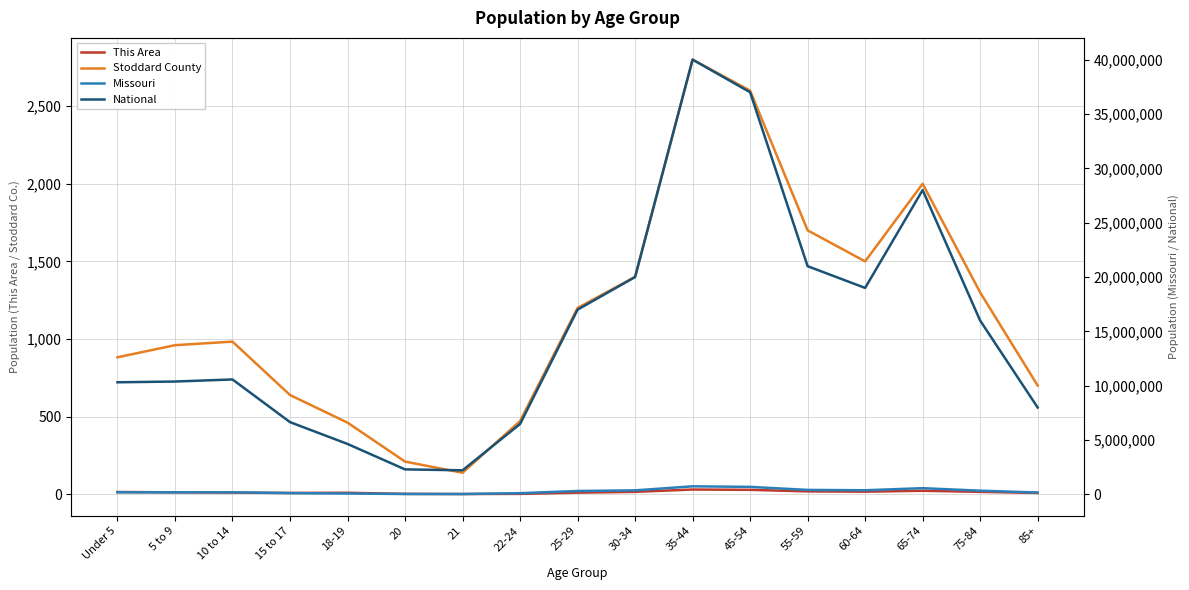

Reading left to right, what are all the values shown in this chart?

This Area: Under 5=14	5 to 9=12	10 to 14=10	15 to 17=8	18-19=9	20=2	21=1	22-24=2	25-29=10	30-34=15	35-44=30	45-54=28	55-59=18	60-64=16	65-74=22	75-84=15	85+=8
Stoddard County: Under 5=882	5 to 9=960	10 to 14=983	15 to 17=639	18-19=461	20=210	21=138	22-24=471	25-29=1200	30-34=1400	35-44=2800	45-54=2600	55-59=1700	60-64=1500	65-74=2000	75-84=1300	85+=700
Missouri: Under 5=199528	5 to 9=199591	10 to 14=203213	15 to 17=127366	18-19=89573	20=43723	21=42047	22-24=122023	25-29=320000	30-34=380000	35-44=750000	45-54=700000	55-59=420000	60-64=390000	65-74=580000	75-84=350000	85+=180000
National: Under 5=10319427	5 to 9=10389638	10 to 14=10579862	15 to 17=6656209	18-19=4647457	20=2308319	21=2223198	22-24=6482659	25-29=17000000	30-34=20000000	35-44=40000000	45-54=37000000	55-59=21000000	60-64=19000000	65-74=28000000	75-84=16000000	85+=8000000